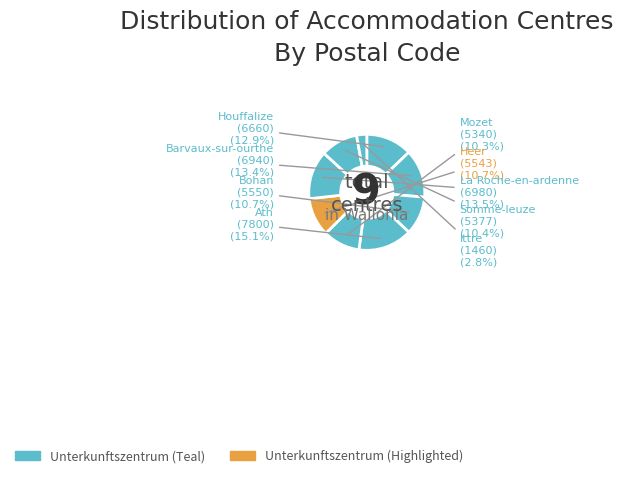

To the nearest percent, what is the average slice percentage?

11%